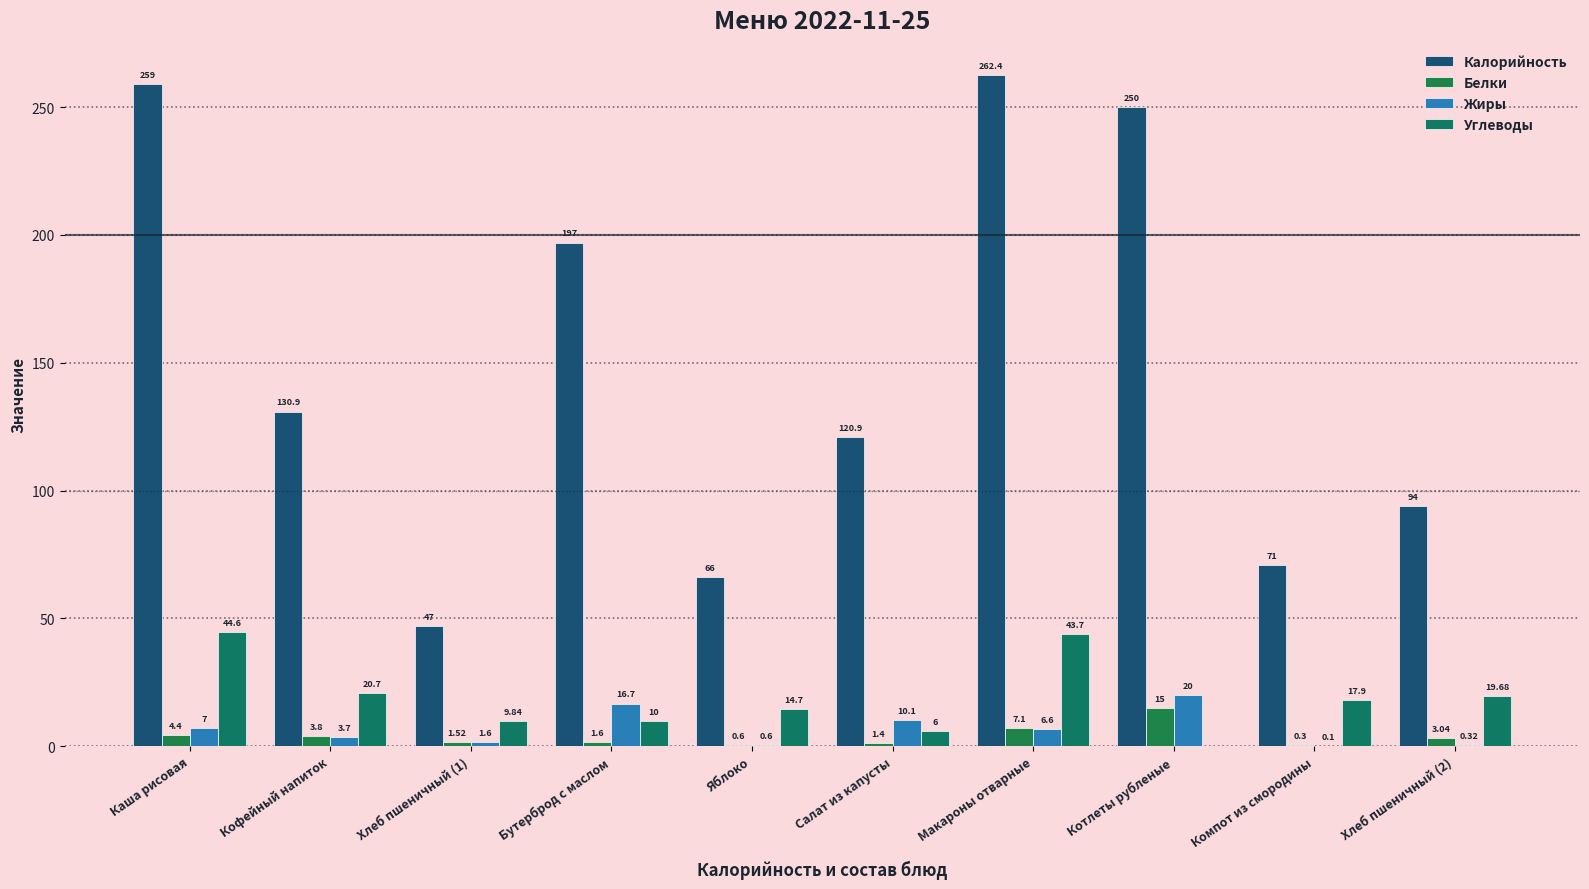

What is the lowest value of the Калорийность series?

47.0